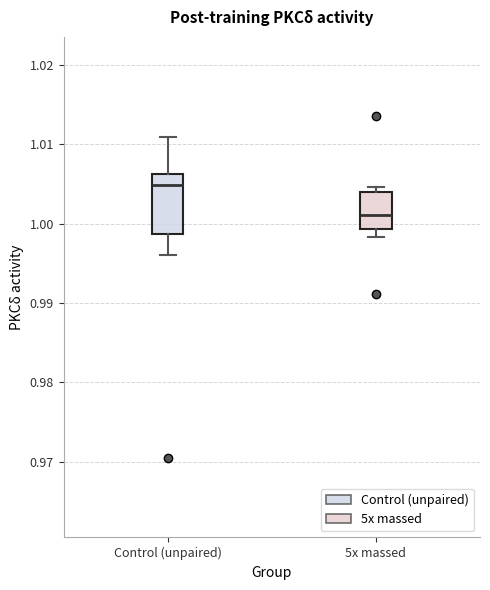

Which box is the tallest, from its lower edge to its upper edge?

Control (unpaired)